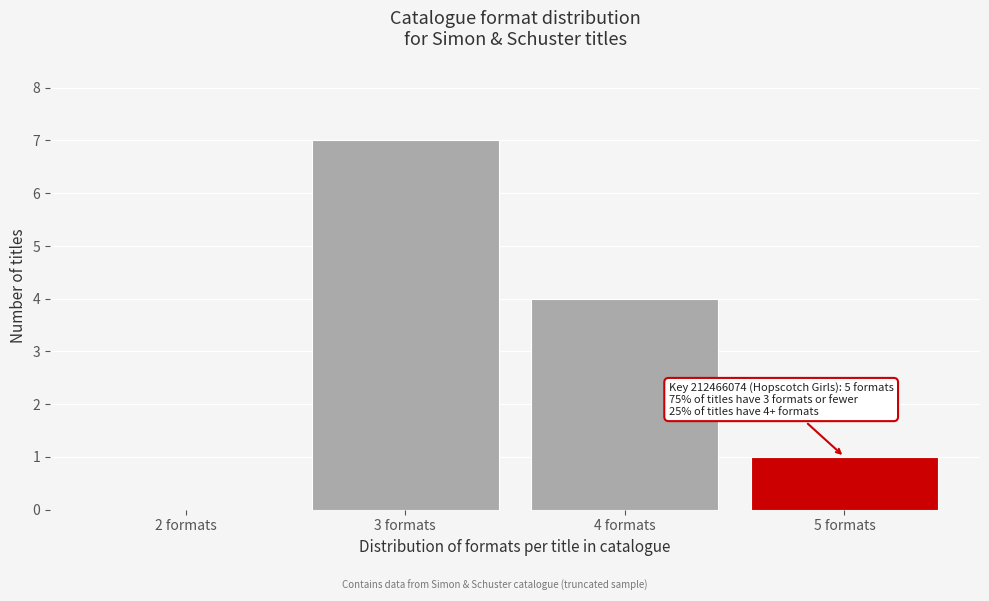

Reading right to left, transcribe all the data shown in this chart.

5 formats=1	4 formats=4	3 formats=7	2 formats=0